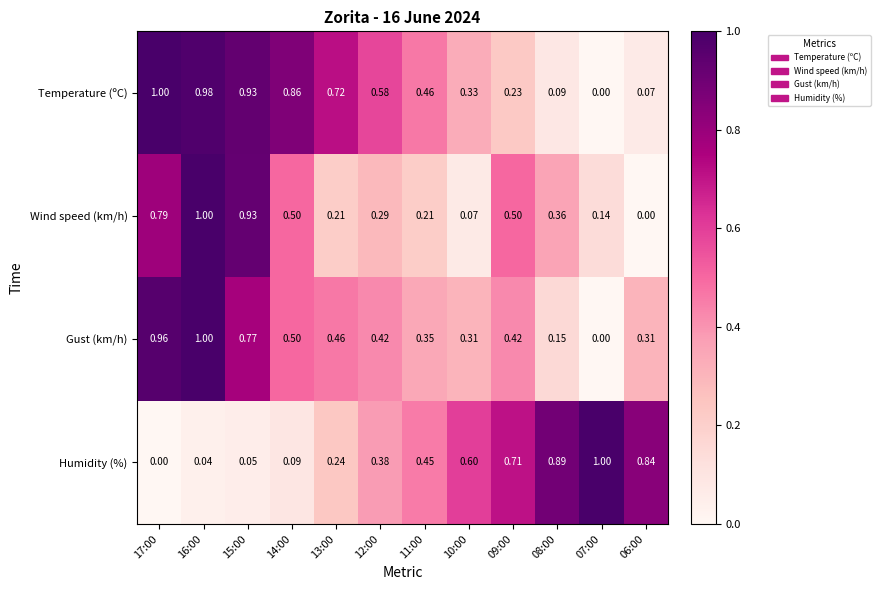

Is the value of Gust (km/h) at 08:00 greater than the value of Humidity (%) at 14:00?

Yes